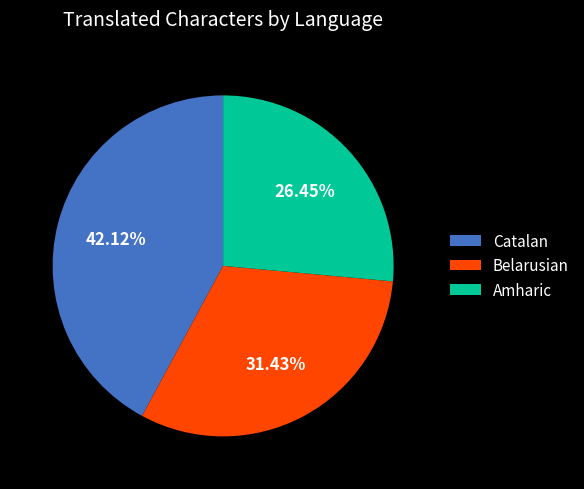

Does Catalan account for over 50% of the chart?

No